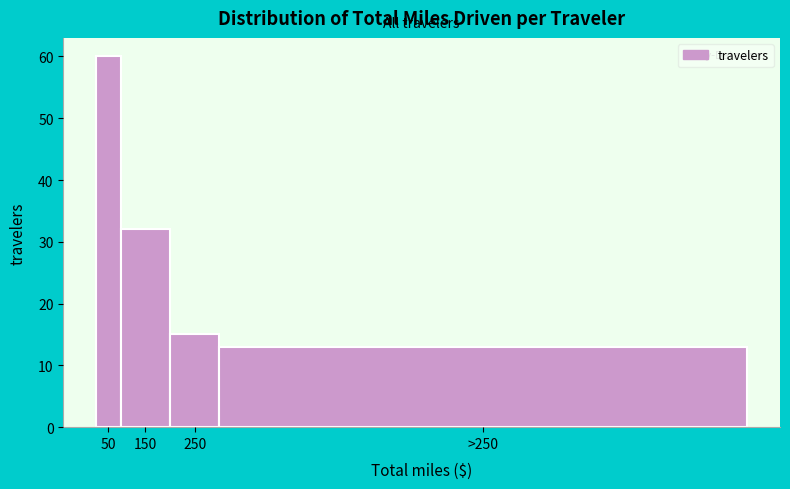

Reading right to left, list all the values displayed in this chart.

13	15	32	60